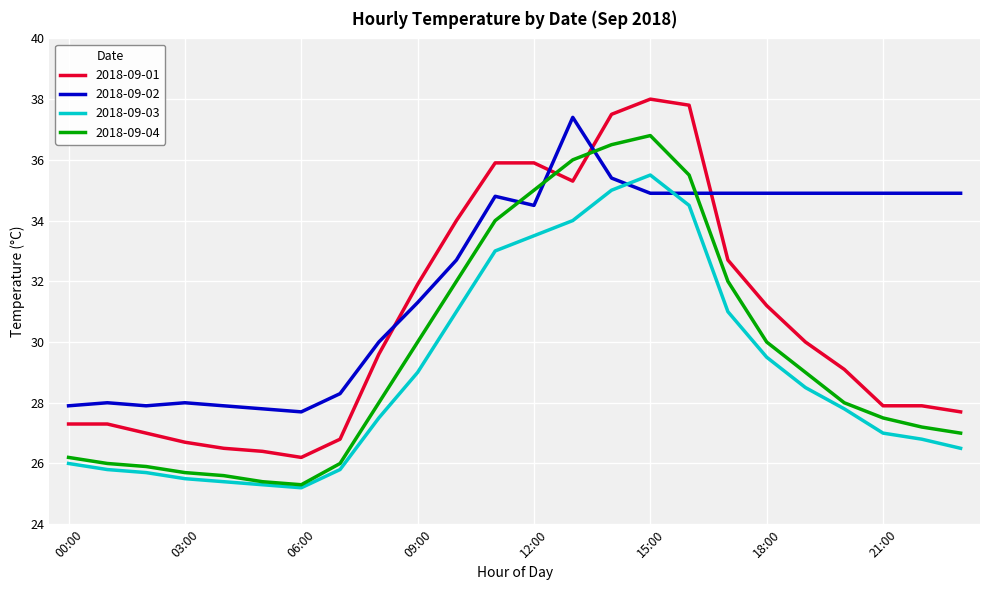

What is the smallest value displayed?

25.2